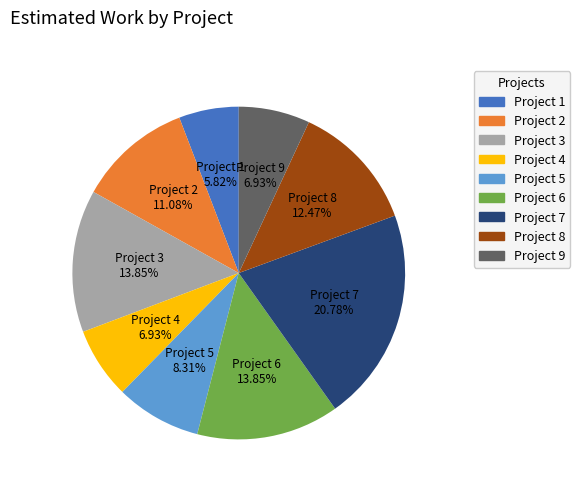

Does any single category account for the majority?

No